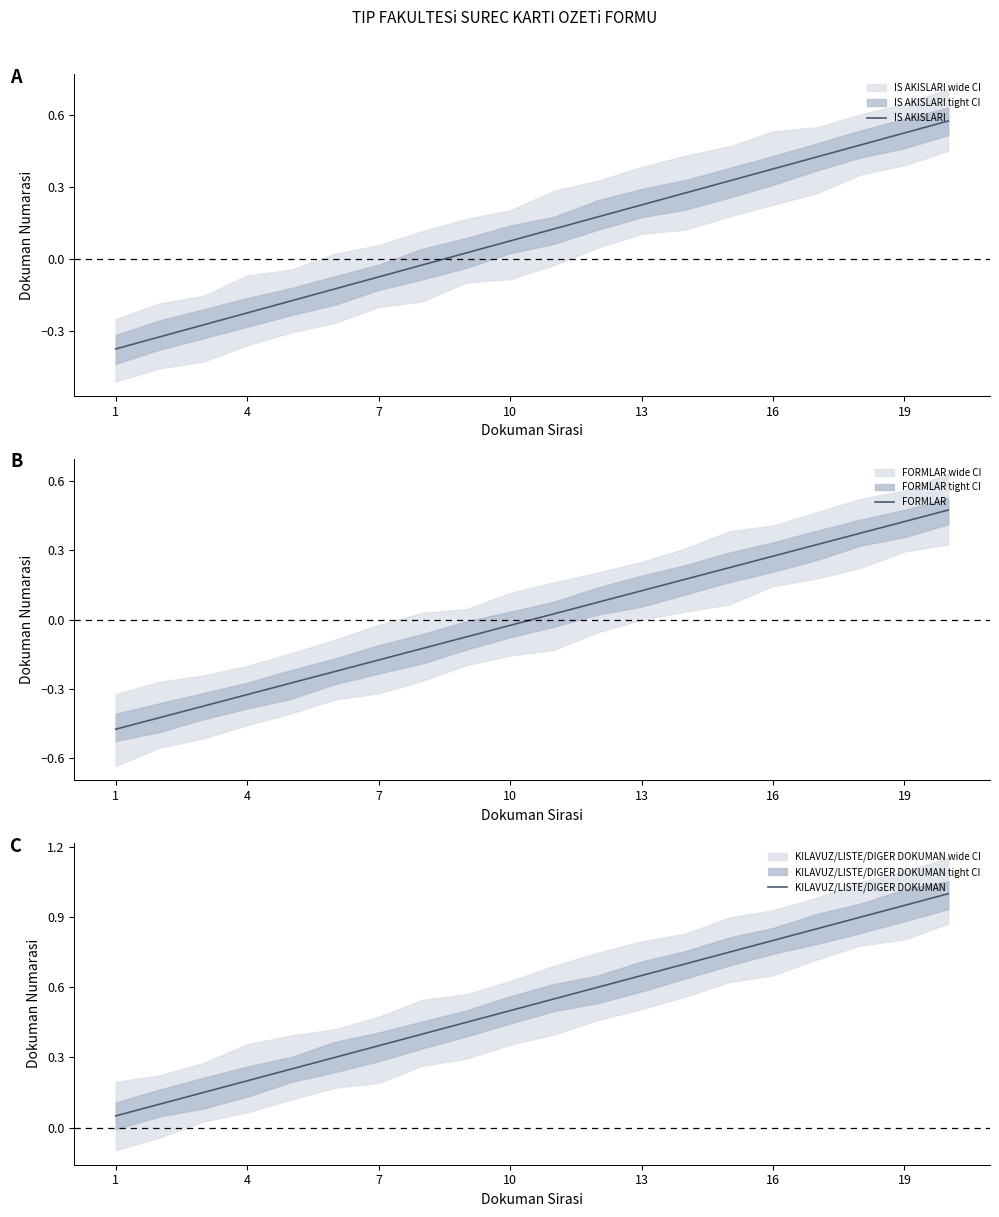

What is the approximate value of FORMLAR at 8?

-0.1